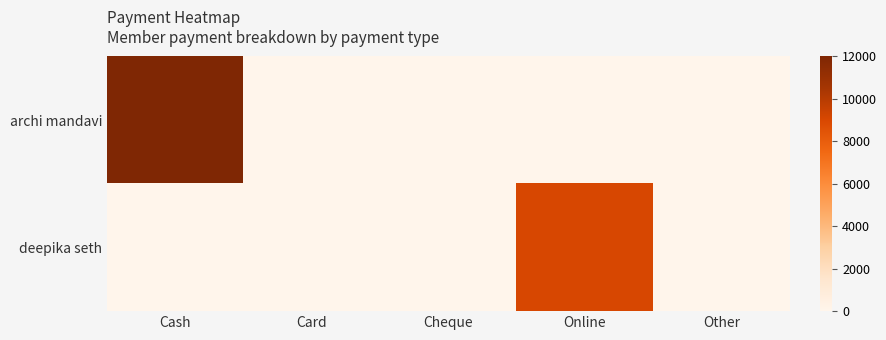

Which series has the largest range (max minus min)?

archi mandavi